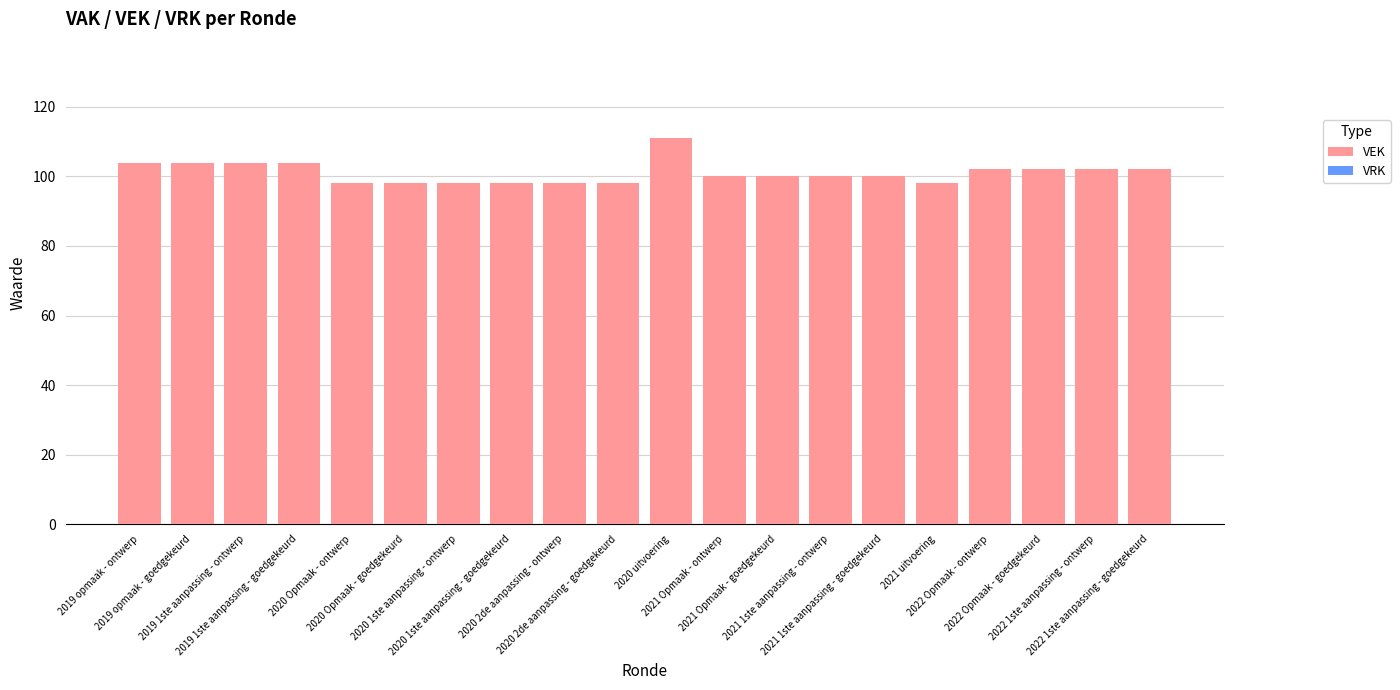

What is the value of the 7th bar from the left?

98